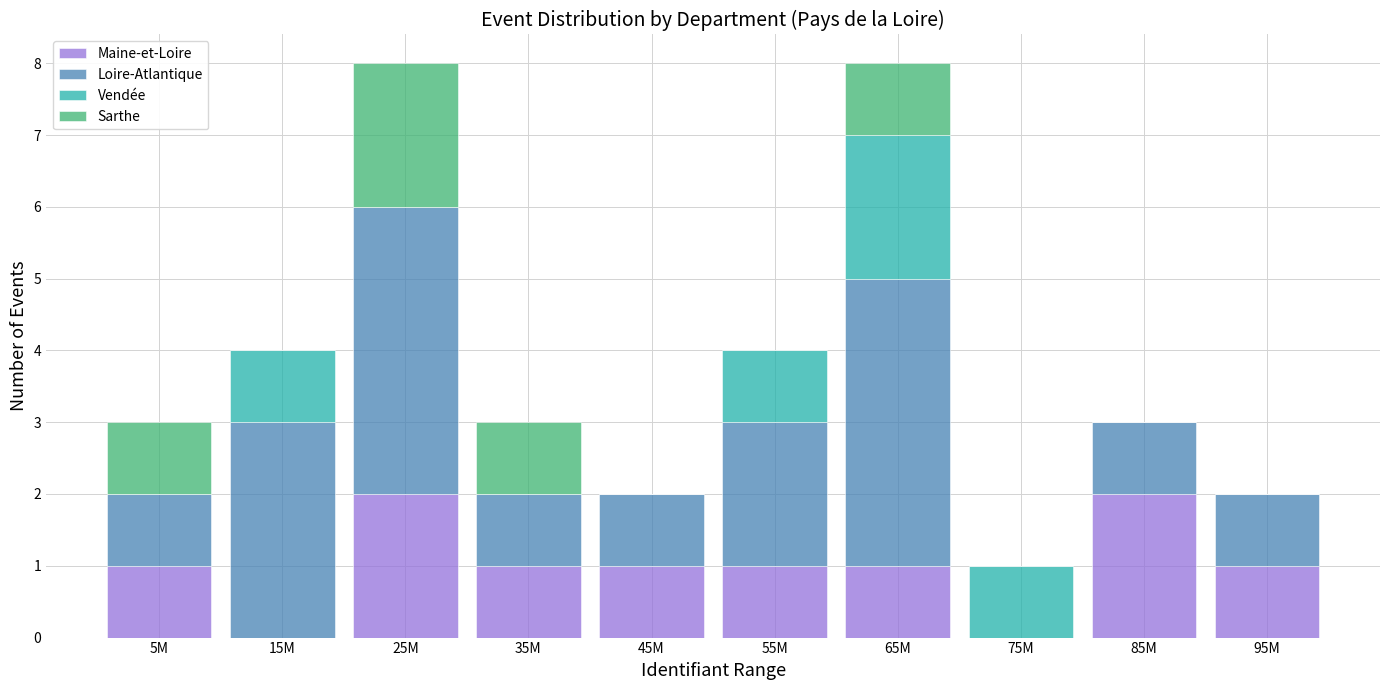

True or false: Maine-et-Loire has a value of 1 at 35M.

True